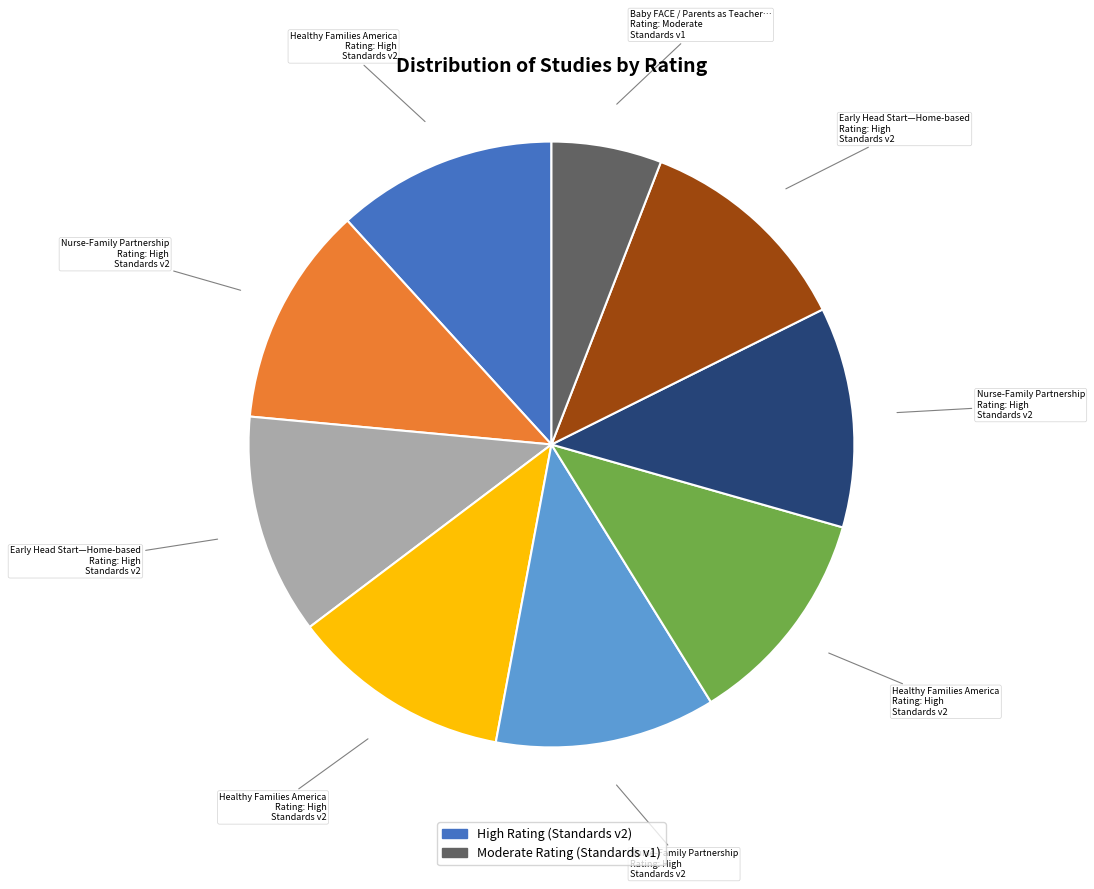

How many segments does this pie chart have?

9